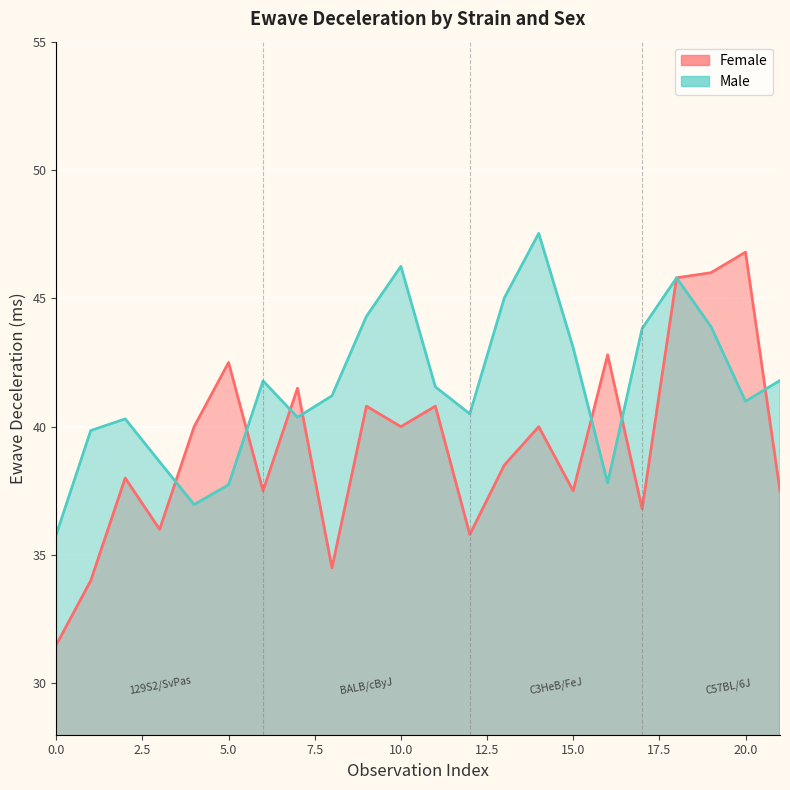

At which category does the data reach its first local peak?

129S2/SvPas